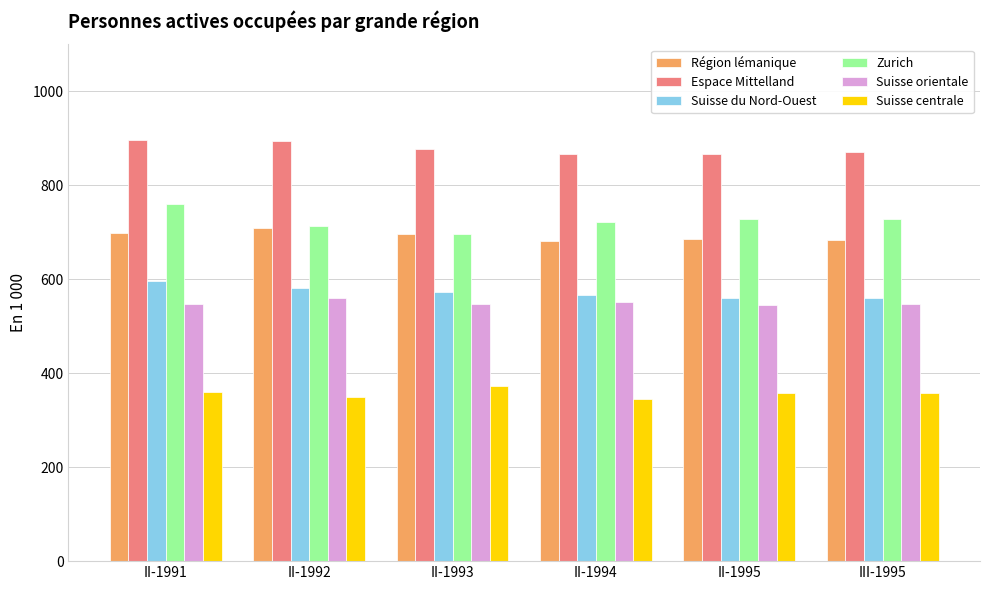

Does the chart contain stacked bars?

No